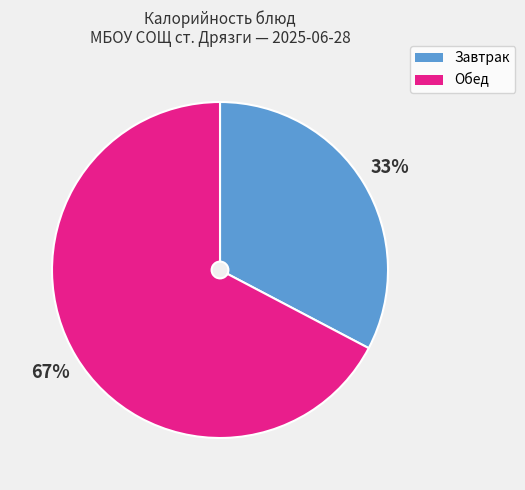

To the nearest percent, what is the average slice percentage?

50%